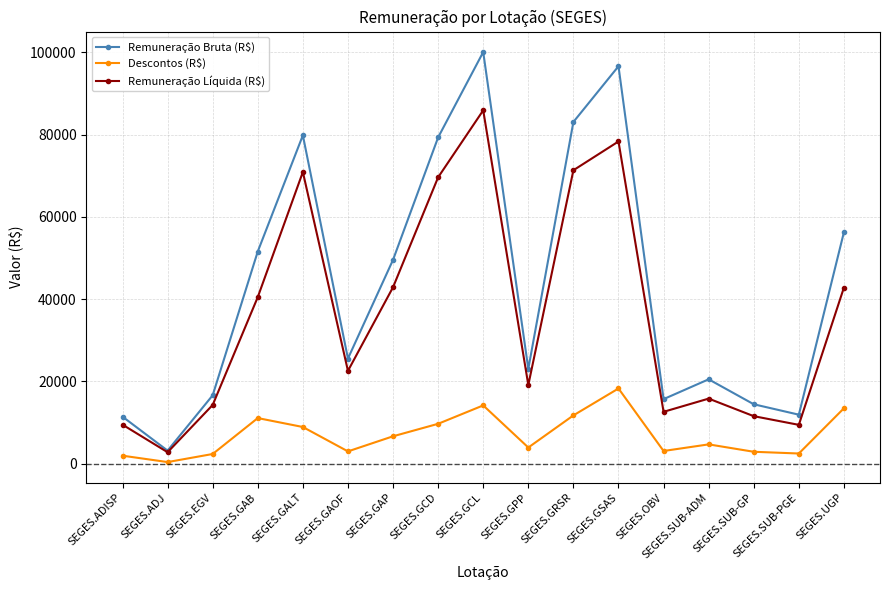

Where is the first local maximum for Remuneração Líquida (R$)?

SEGES.GALT